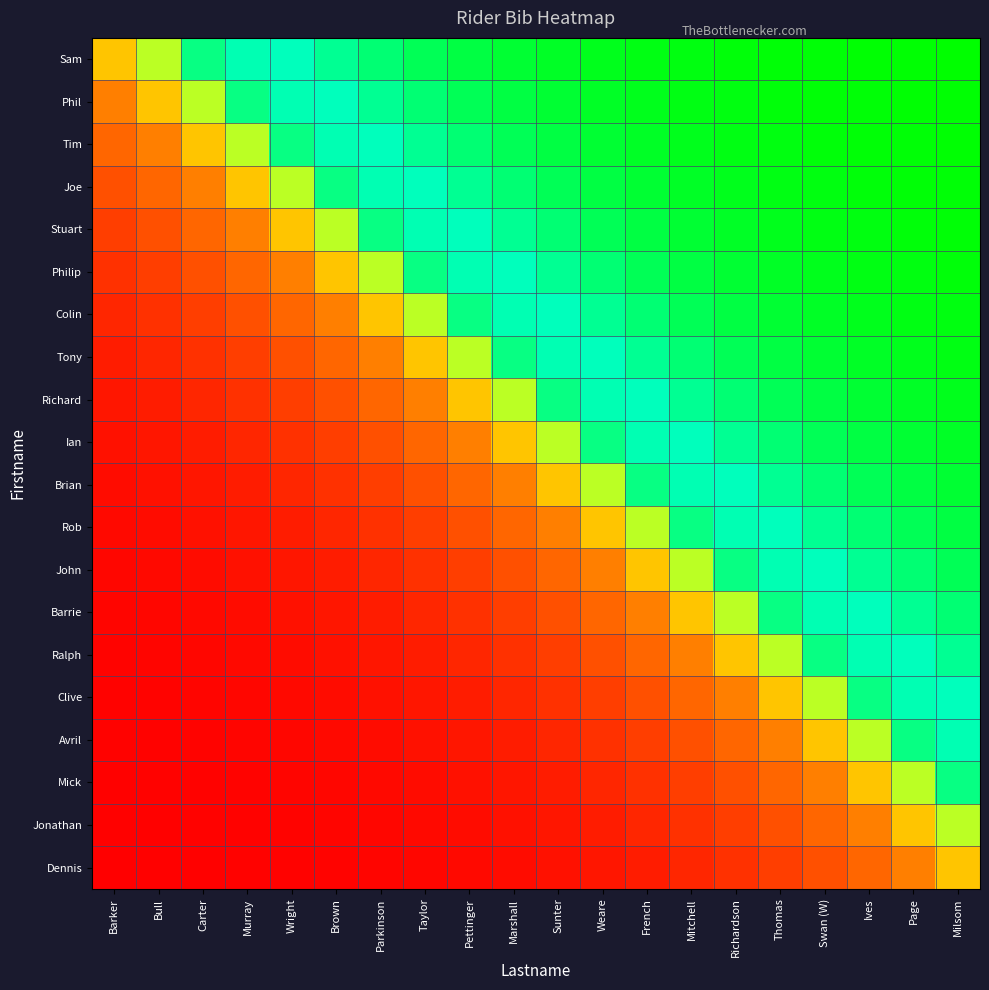

At which category is the sum across all series the highest?

Milsom